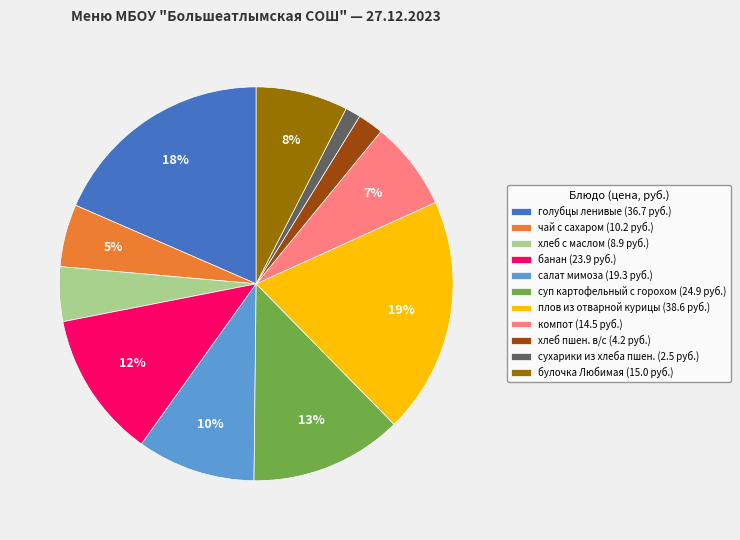

Approximately how many times larger is the value at сухарики из хлеба пшен. compared to салат мимоза?

0.1